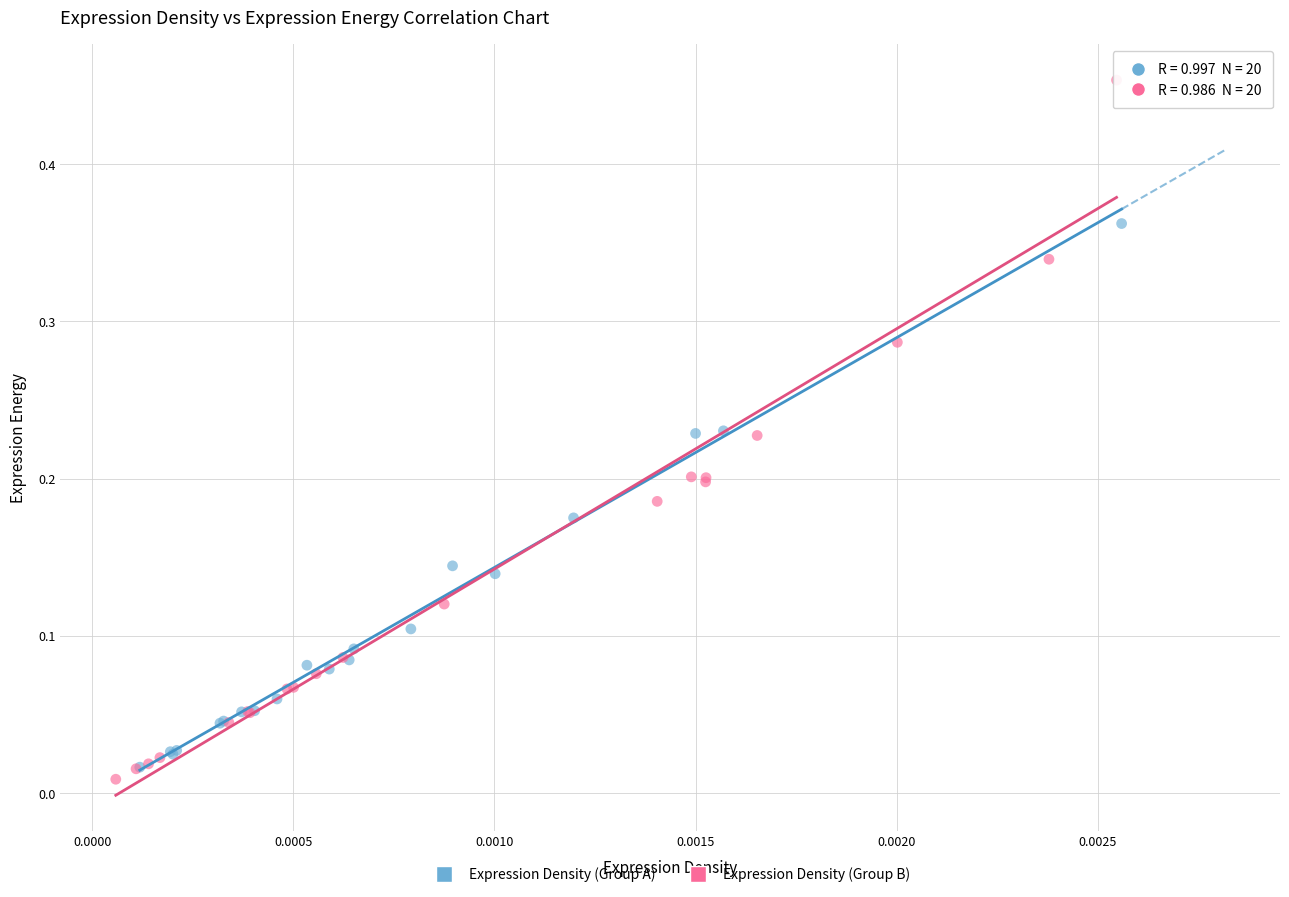

Which series contains the highest Y value?

Expression Density (Group B)